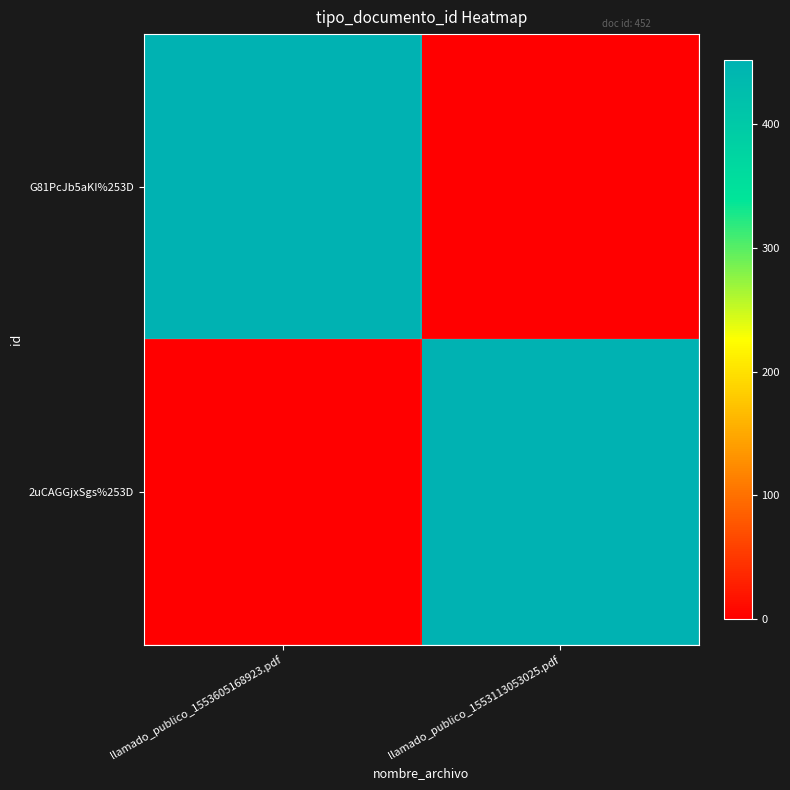

Rank the categories by G81PcJb5aKI%253D value from lowest to highest.

llamado_publico_1553113053025.pdf, llamado_publico_1553605168923.pdf